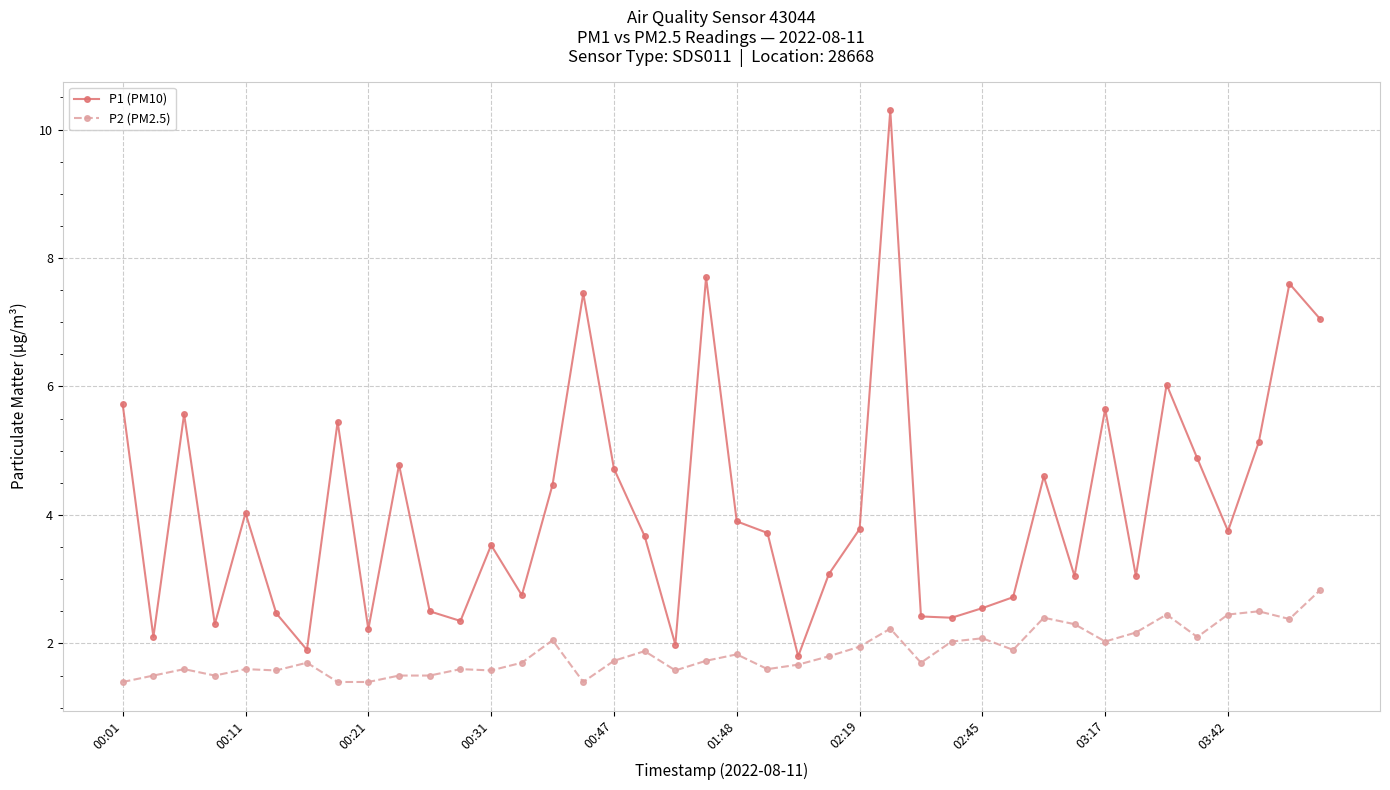

What are all the series names shown in the legend?

P1 (PM10), P2 (PM2.5)